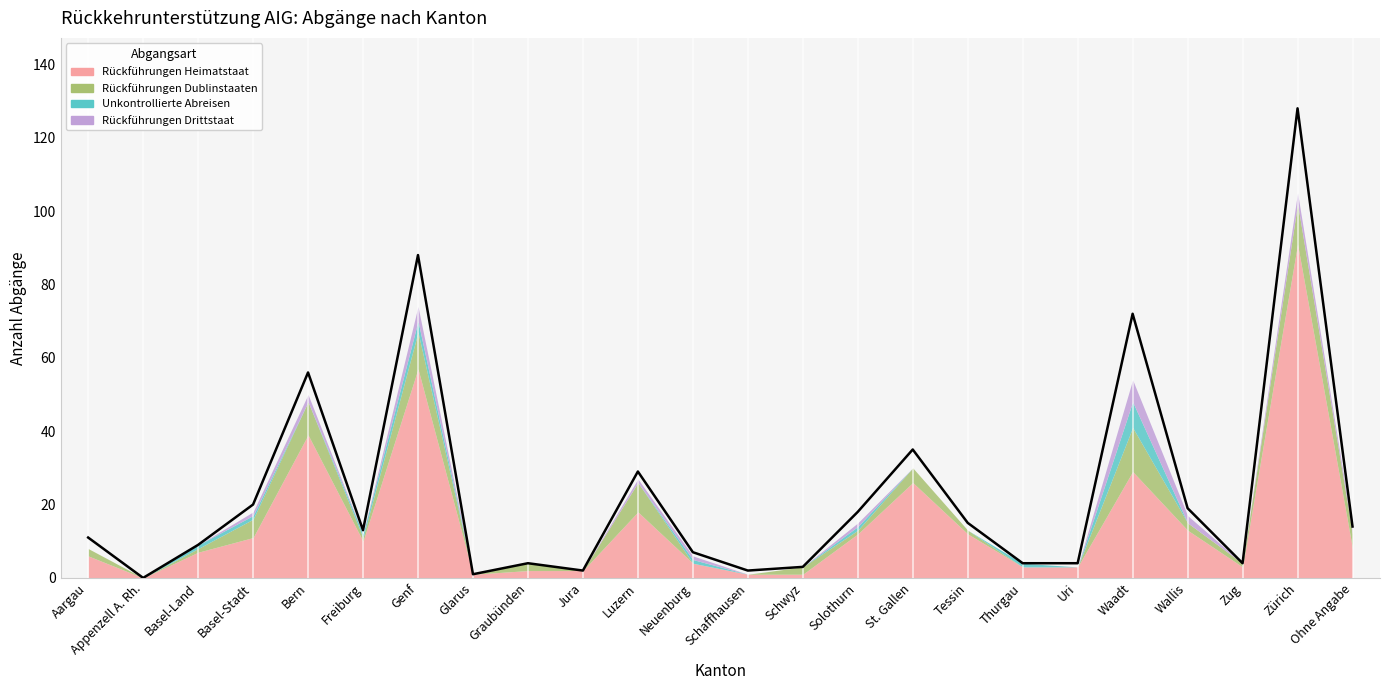

Rank the series at Neuenburg from lowest to highest value.

Rückführungen Dublinstaaten, Unkontrollierte Abreisen, Rückführungen Drittstaat, Rückführungen Heimatstaat